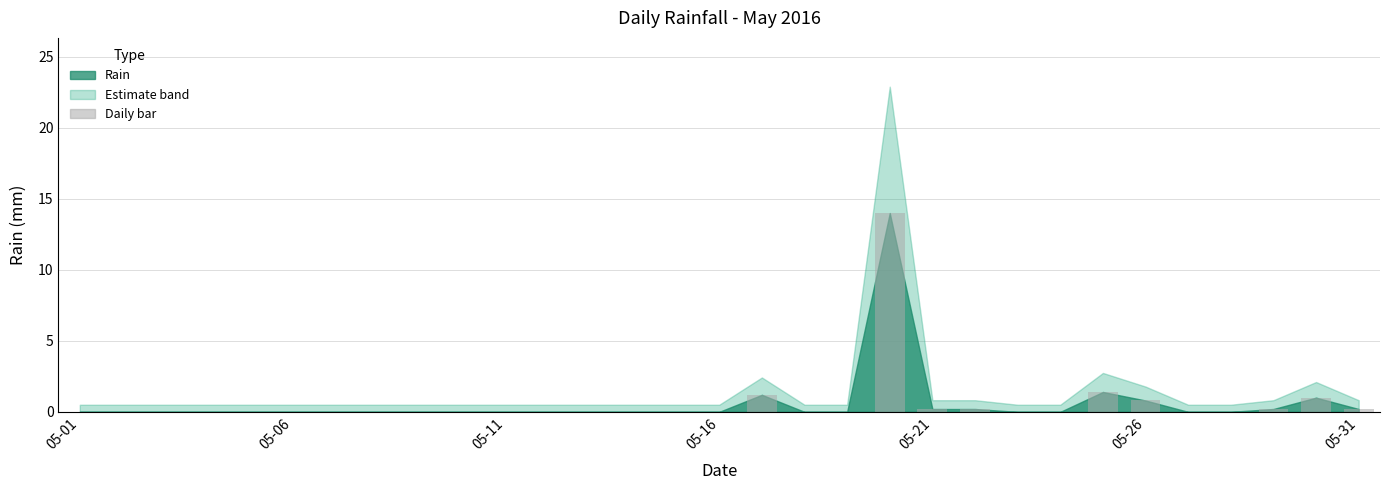

What is the maximum value shown in the chart?

14.0